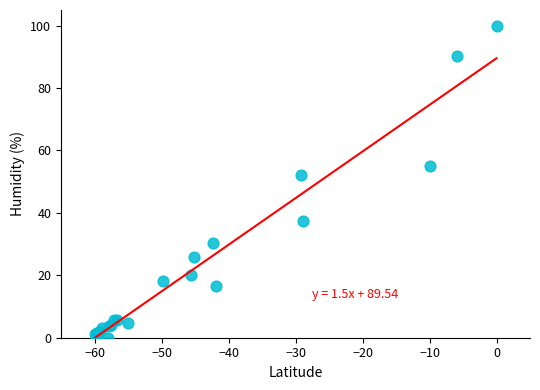

What Y value in the scatter plot is closest to 50?

52.1